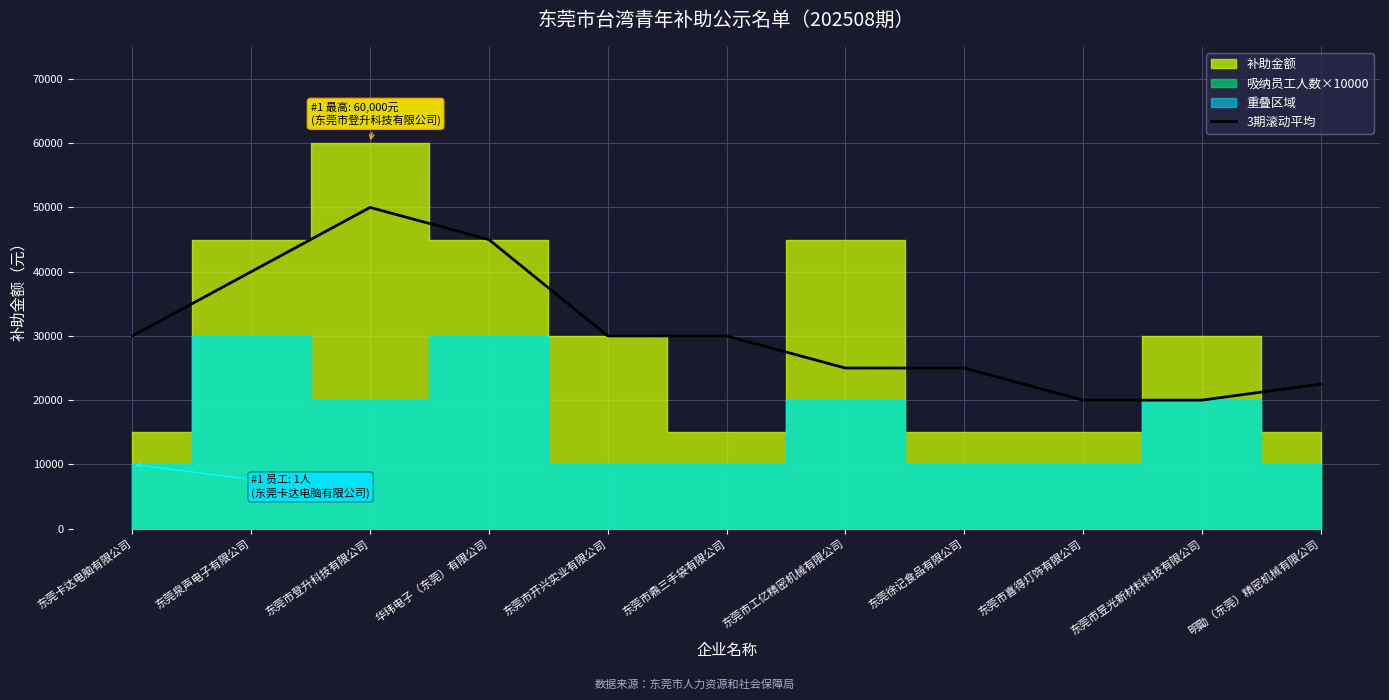

How many points are higher than both their immediate neighbors (excluding endpoints)?

1